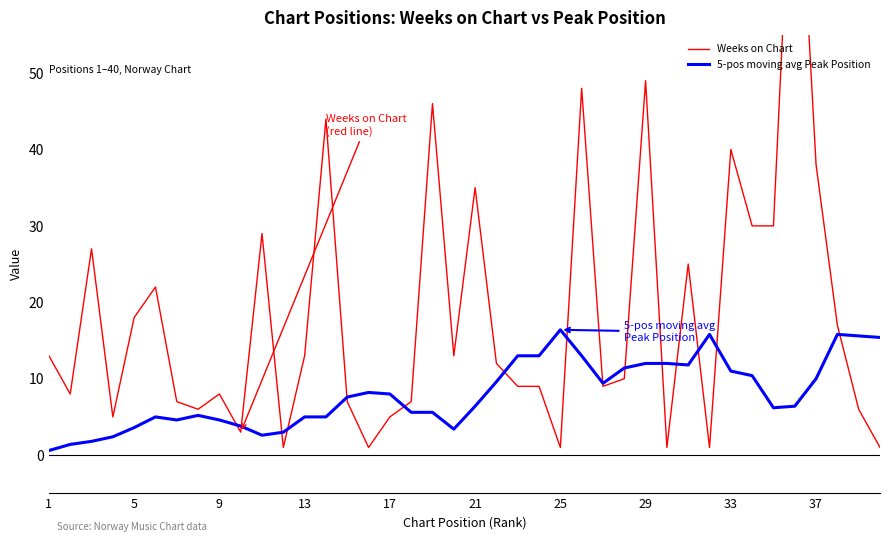

What is the maximum value for 5-pos moving avg Peak Position?

16.4